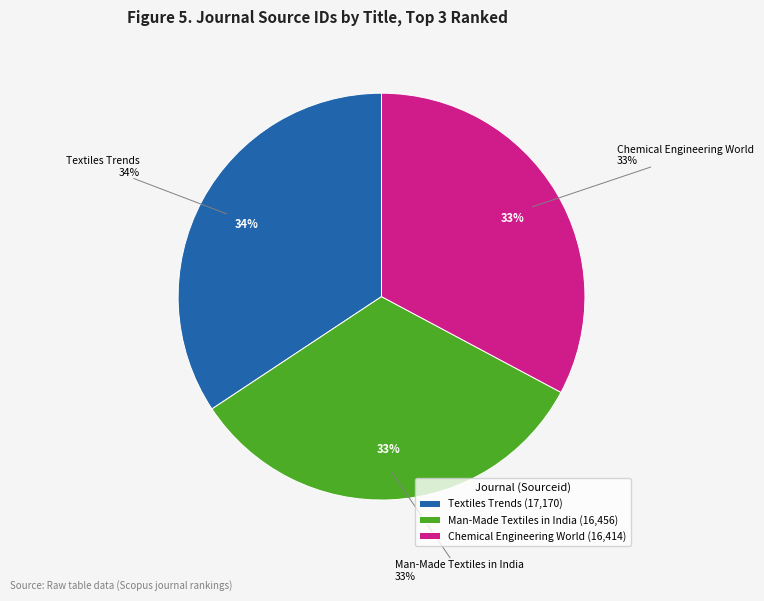

To the nearest percent, what is the combined percentage of Man-Made Textiles in India and Chemical Engineering World?

66%